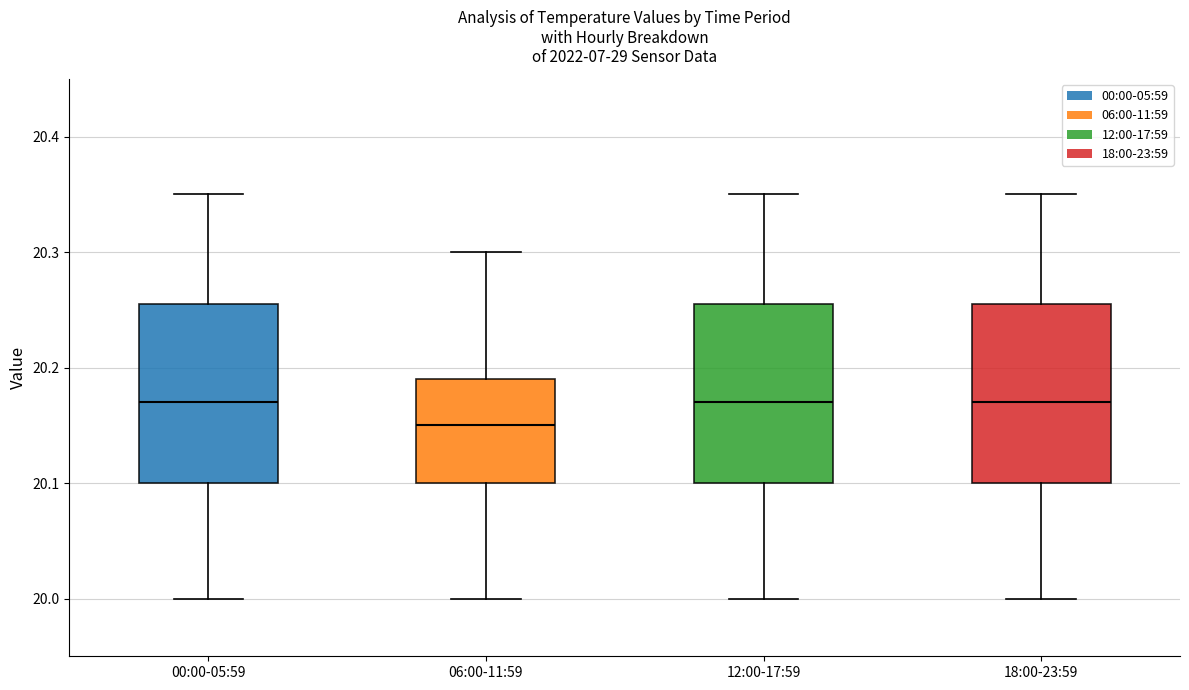

Which box's median line is the lowest?

06:00-11:59